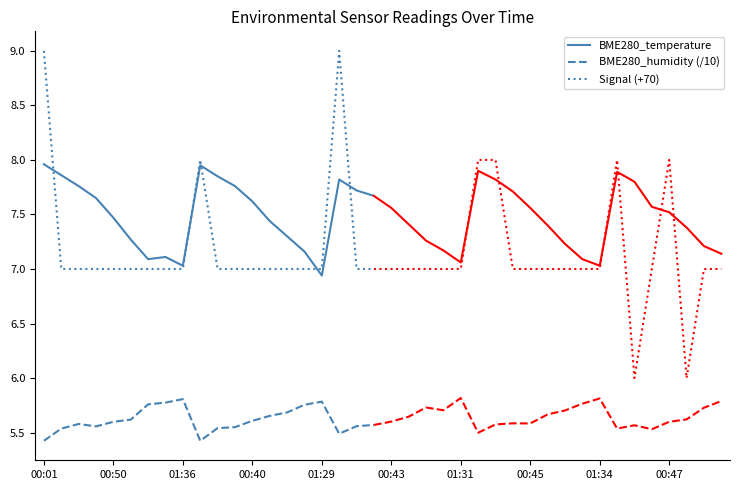

At which category is the sum across all series the highest?

00:01